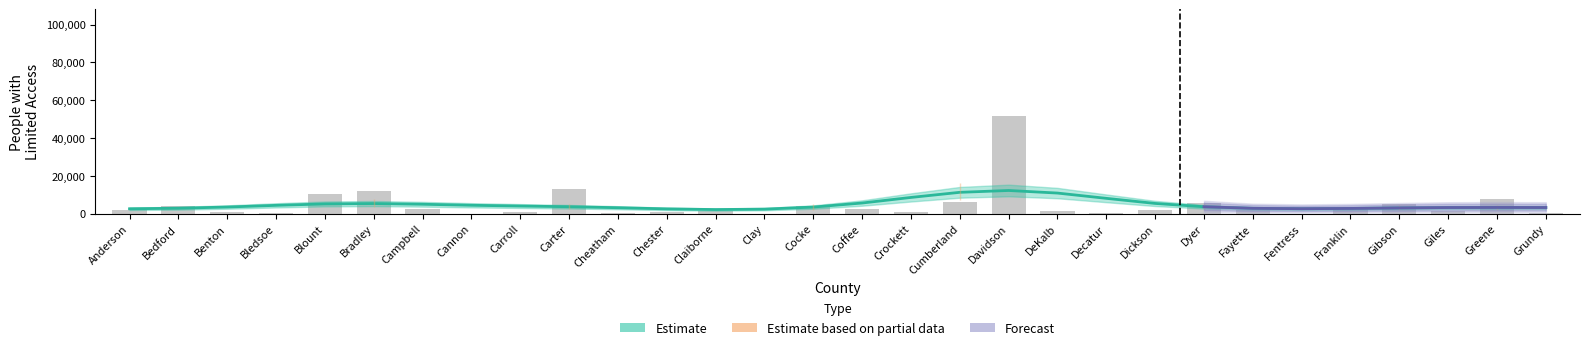

What value does the data have at Campbell, to the nearest 10?

2580